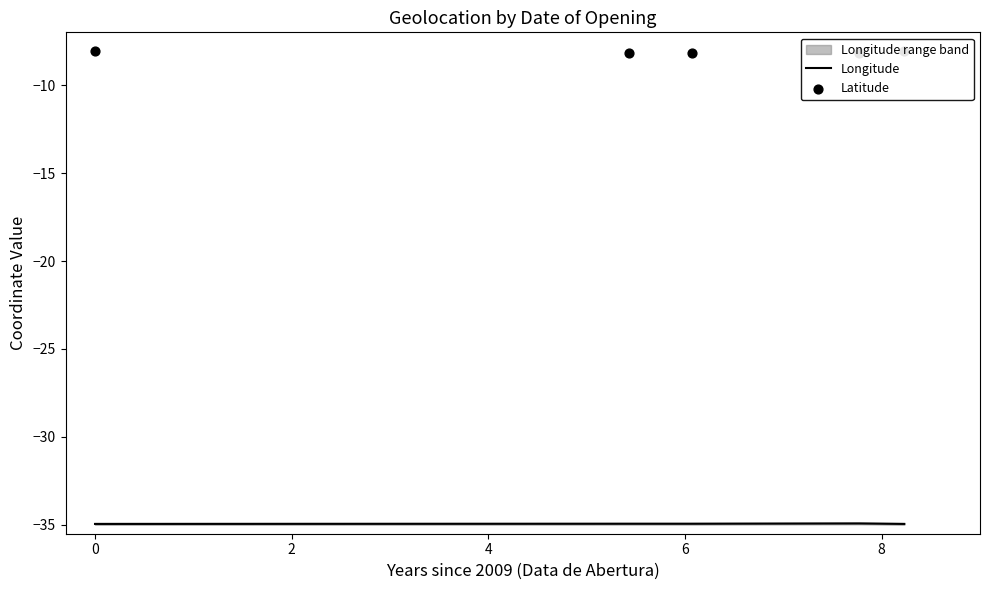

What is the highest value of the Longitude series?

-34.9